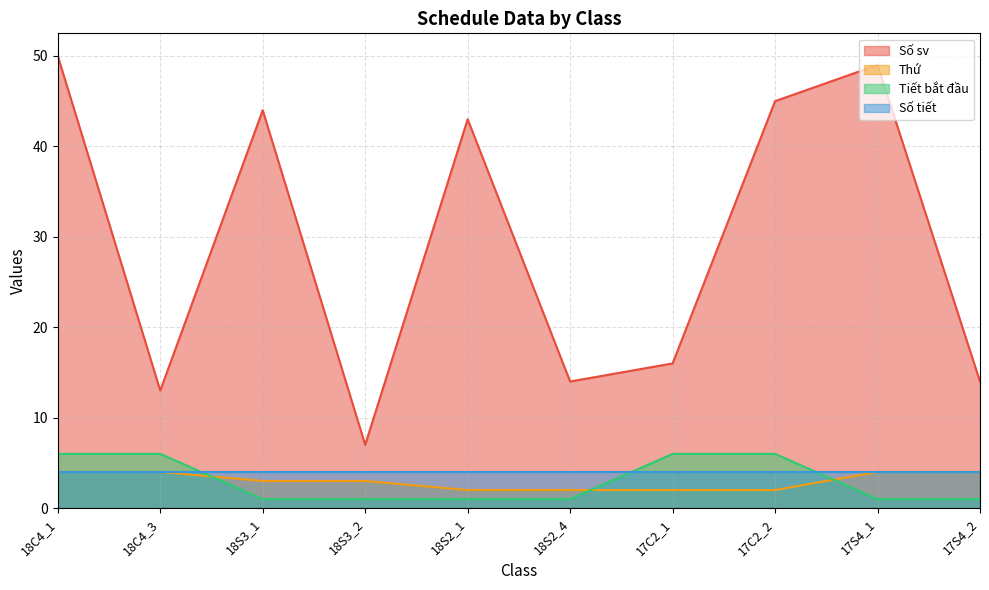

Is the value of Thứ at 17C2_1 greater than the value of Tiết bắt đầu at 18C4_1?

No